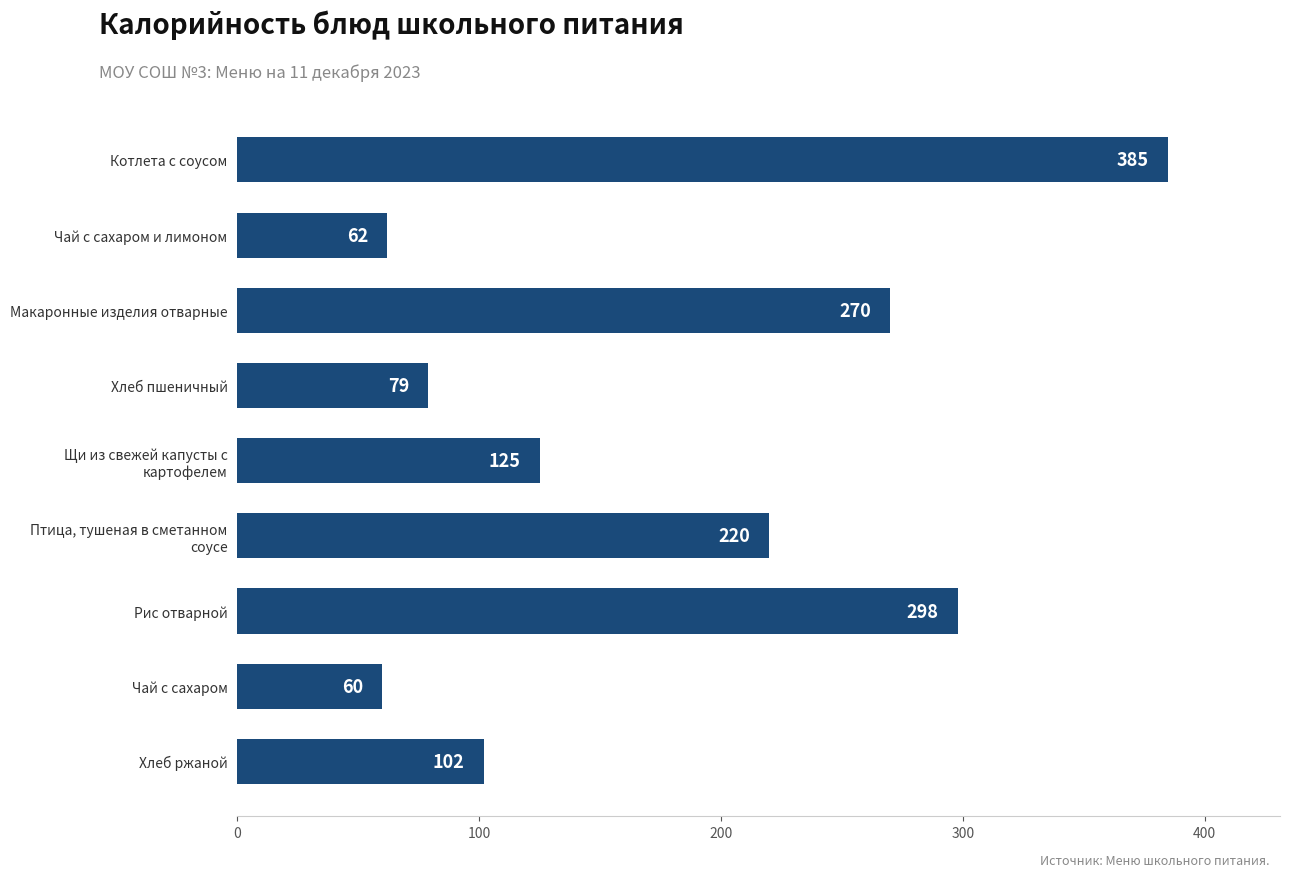

Between Котлета с соусом and Хлеб ржаной, which is larger?

Котлета с соусом